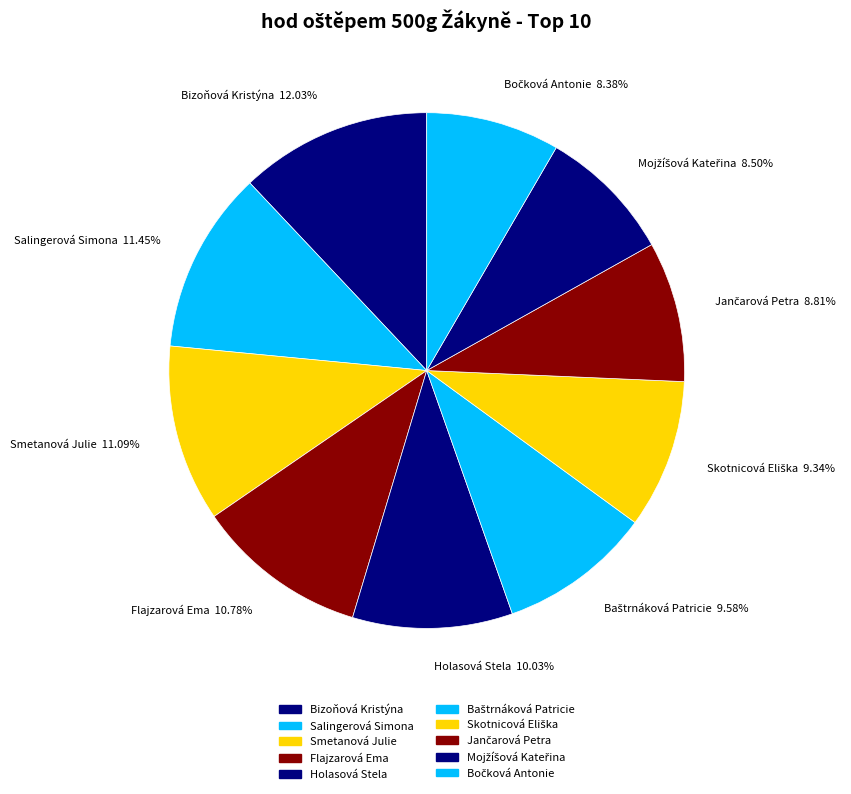

Do Smetanová Julie and Bizoňová Kristýna together represent more than half of the pie?

No